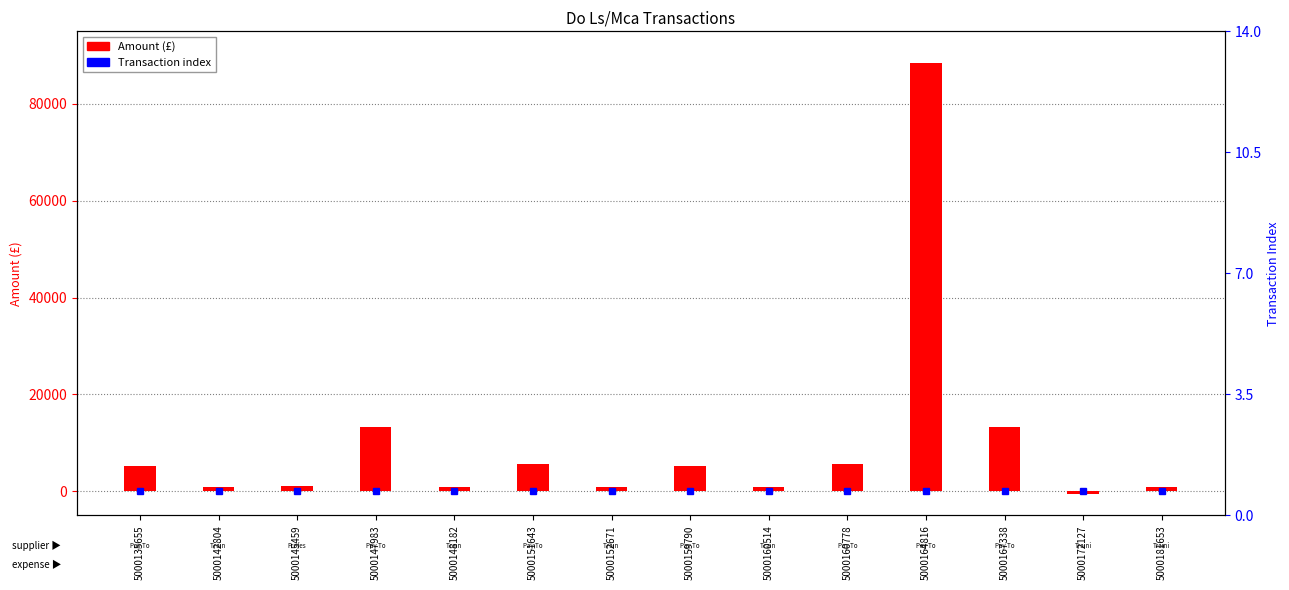

Rank the categories by value from lowest to highest.

5000172127, 5000142804, 5000148182, 5000152671, 5000160514, 5000181653, 5000145459, 5000135655, 5000159790, 5000151643, 5000160778, 5000147983, 5000167338, 5000164816